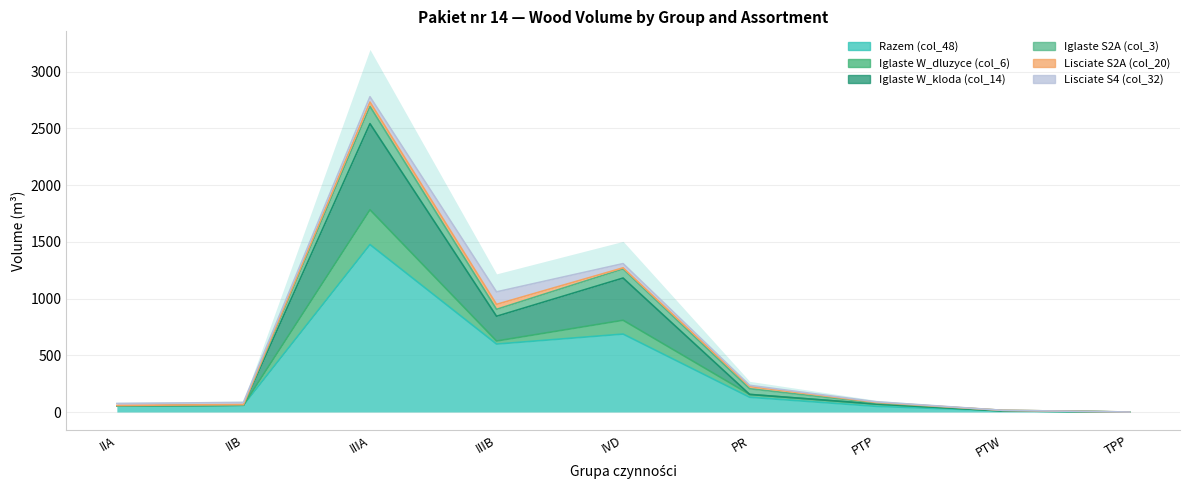

Which series has the largest total across all categories?

Razem (col_48)